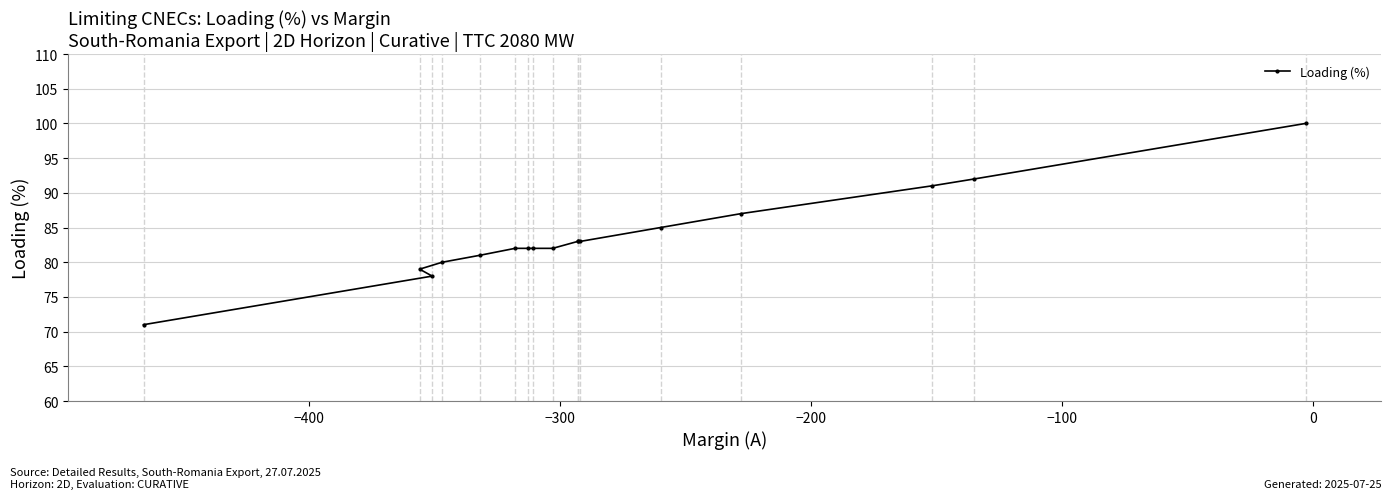

What is the maximum value shown in the chart?

100